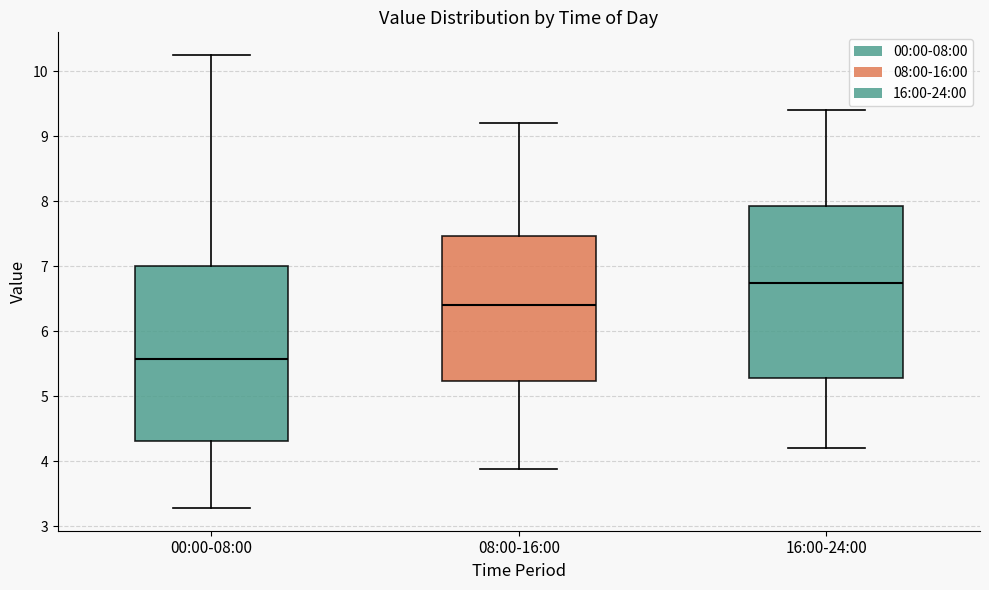

Reading left to right, transcribe this box plot: for each box, give where its median line is, the range the box spans, and where its two whiskers end, as read against the y-axis. The values are not printed on the chart, so give them approximately, as read against the axis.

00:00-08:00: median 5.6, box 4.3 to 7.0, whiskers 3.3 to 10.3
08:00-16:00: median 6.4, box 5.2 to 7.5, whiskers 3.9 to 9.2
16:00-24:00: median 6.8, box 5.3 to 7.9, whiskers 4.2 to 9.4